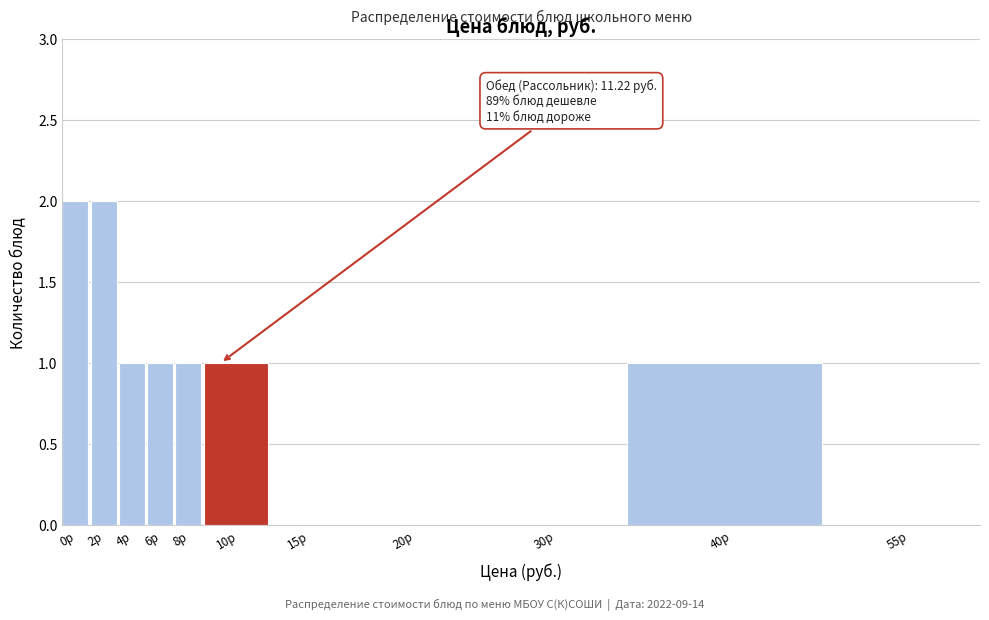

Reading left to right, what are all the values shown in this chart?

0р=2	2р=2	4р=1	6р=1	8р=1	10р=1	15р=0	20р=0	30р=0	40р=1	55р=0